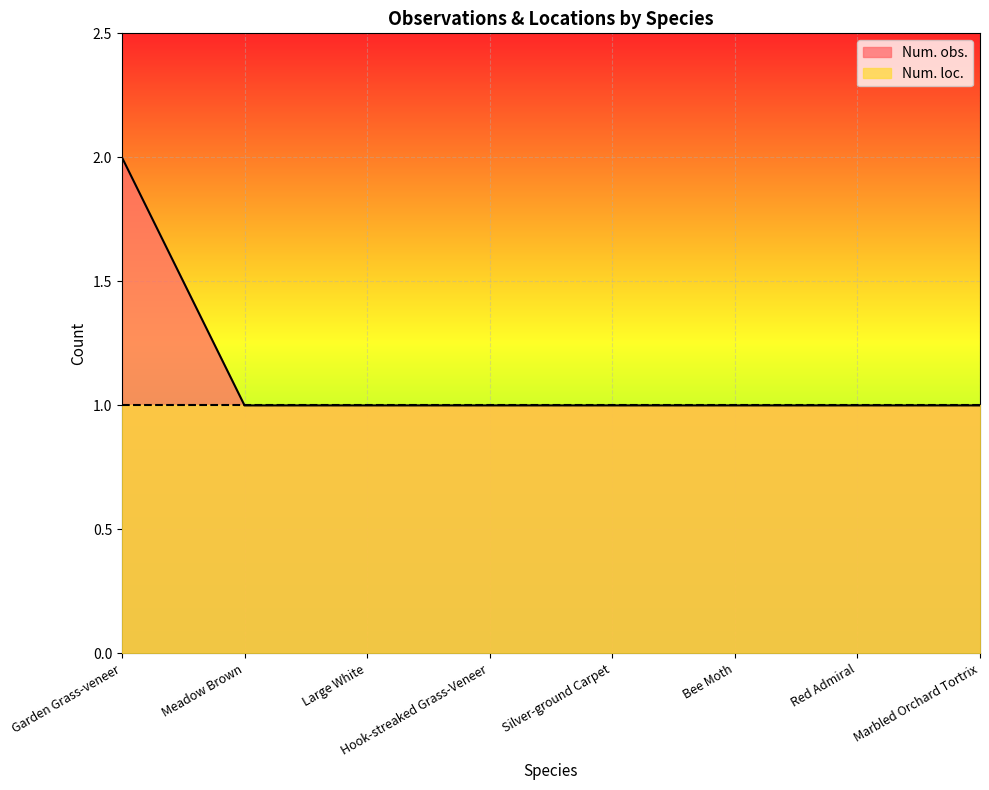

What is the smallest value displayed?

1